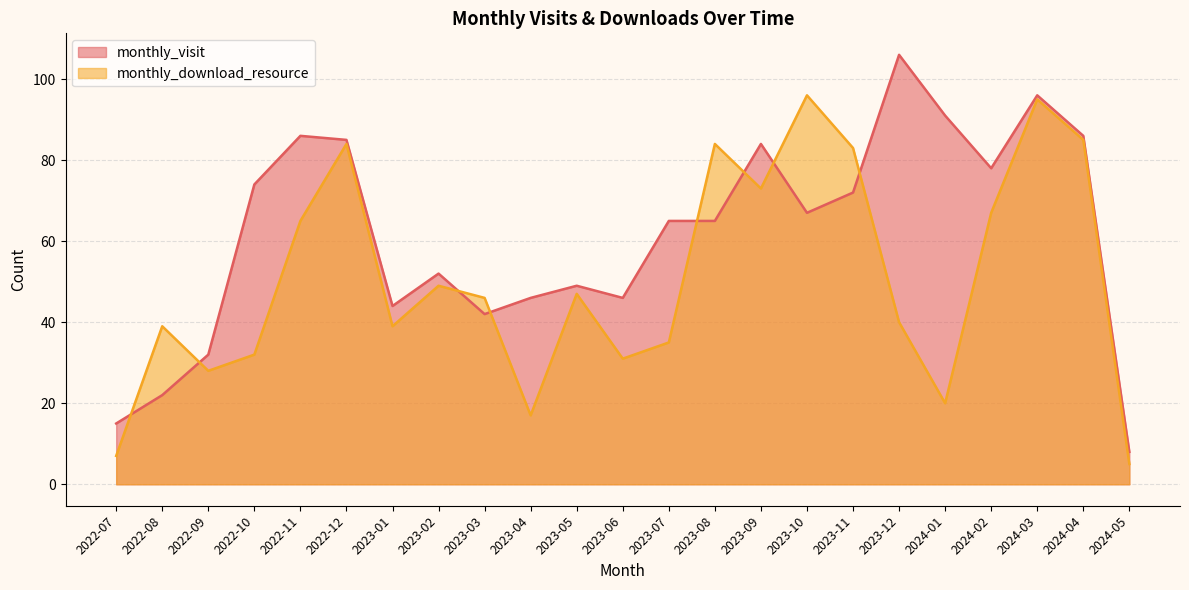

What position from the right is 2022-12?

18